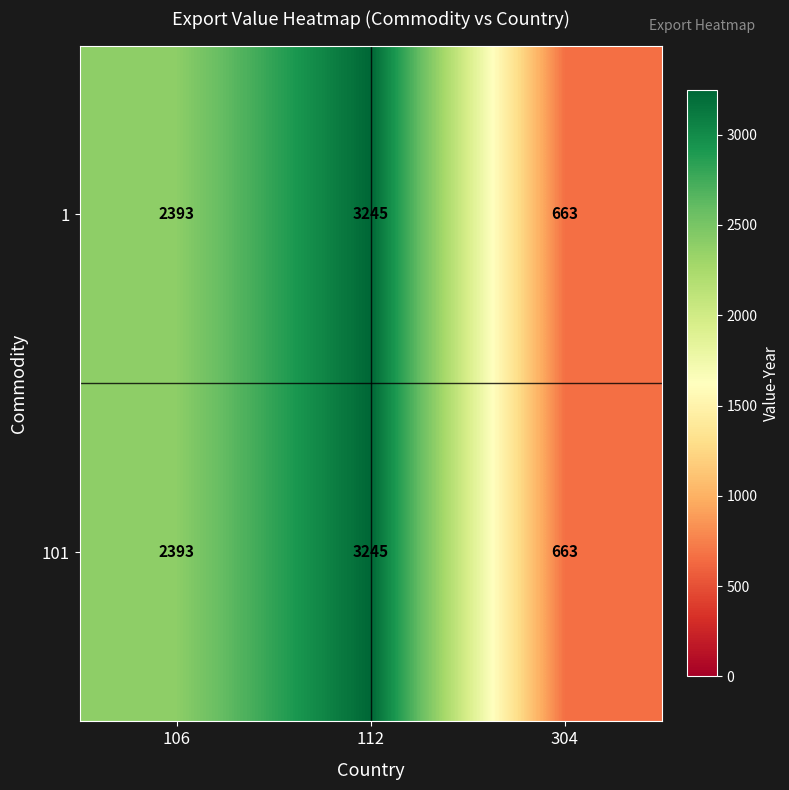

The value of 1 at 106 is 2393. True or false?

True